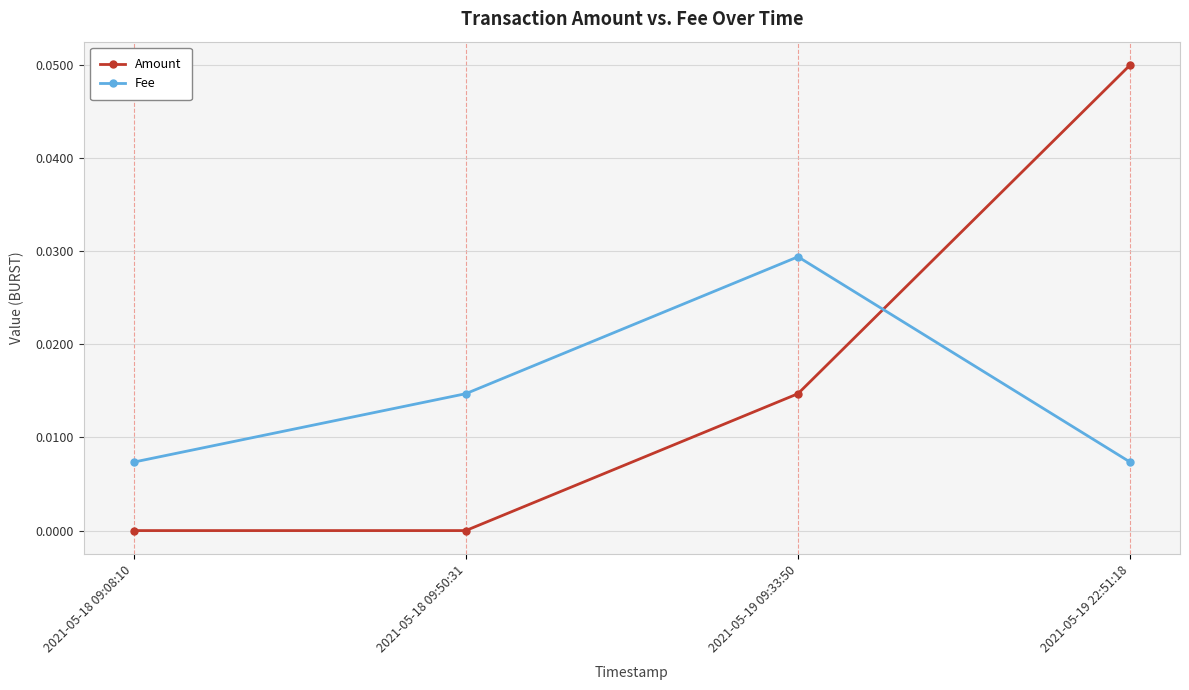

How many Amount values are between 0 and 1?

4